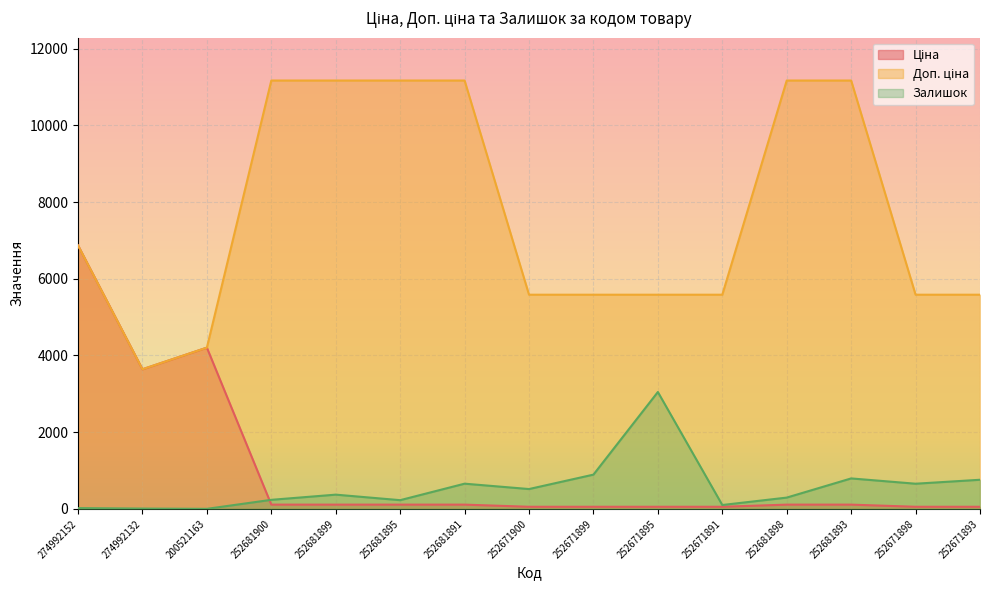

True or false: Доп. ціна has more than 2 points higher than both neighbors.

False